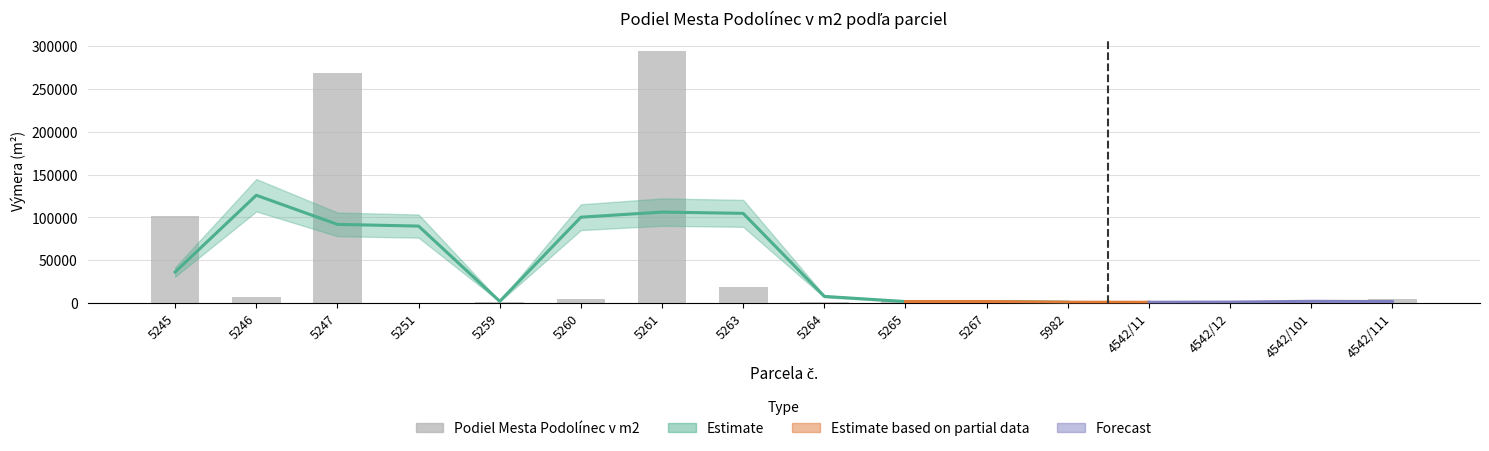

Read the value at 4542/11, to the nearest 50.

1700